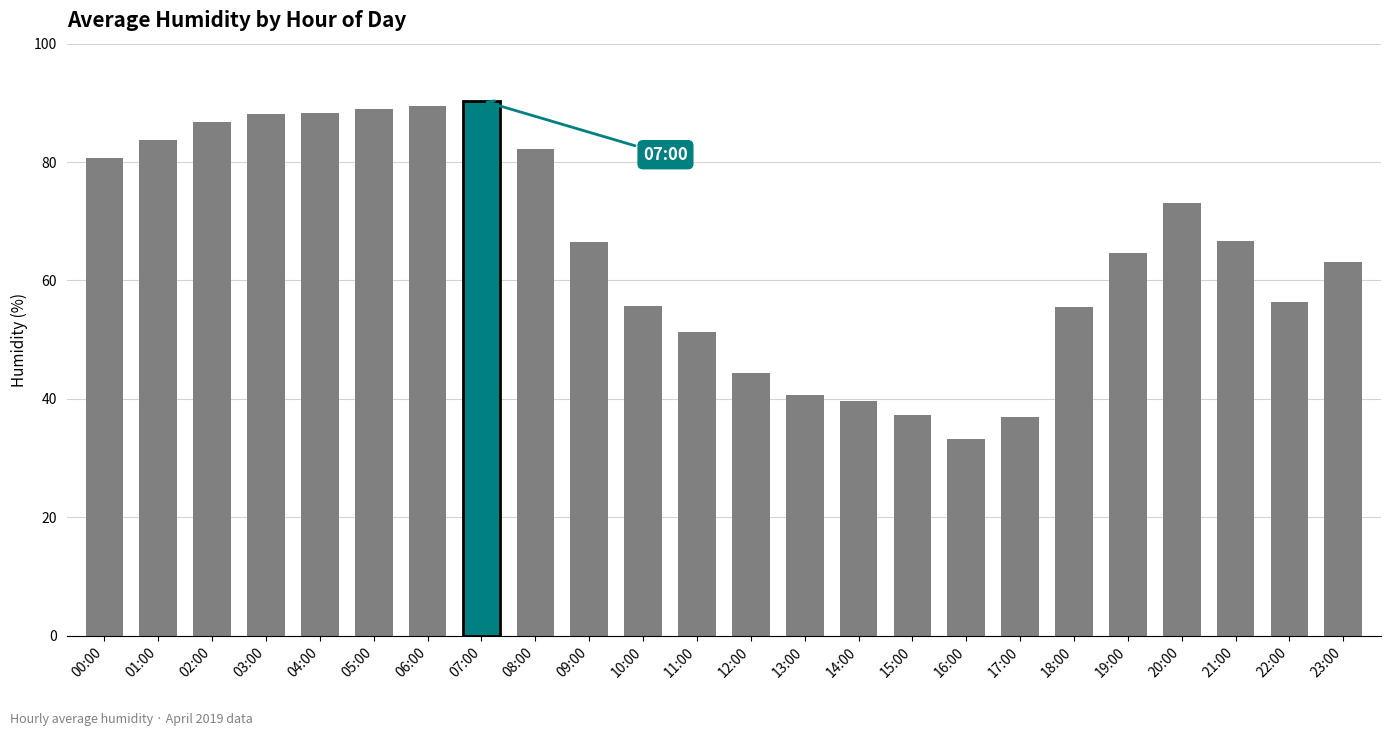

Are the bars horizontal?

No